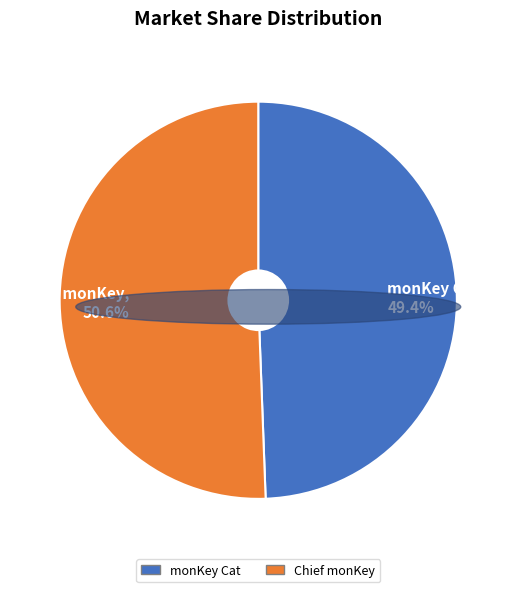

Between monKey Cat and Chief monKey, which is larger?

Chief monKey